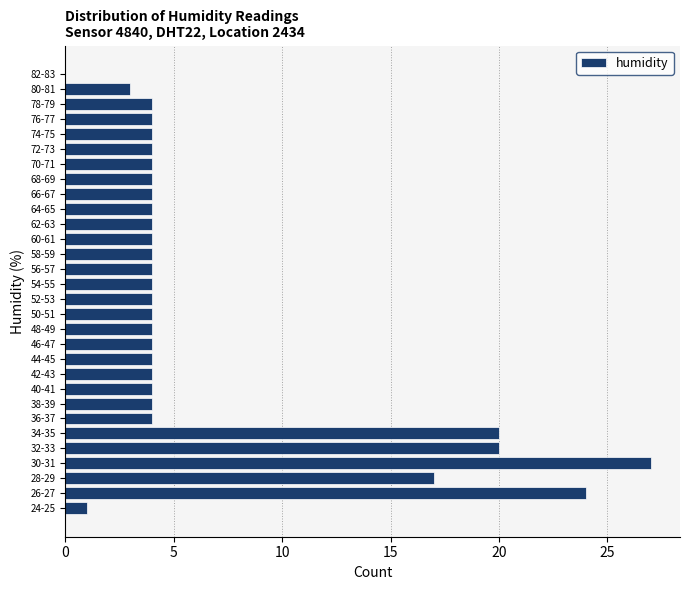

Reading bottom to top, what are all the values shown in this chart?

24-25=1	26-27=24	28-29=17	30-31=27	32-33=20	34-35=20	36-37=4	38-39=4	40-41=4	42-43=4	44-45=4	46-47=4	48-49=4	50-51=4	52-53=4	54-55=4	56-57=4	58-59=4	60-61=4	62-63=4	64-65=4	66-67=4	68-69=4	70-71=4	72-73=4	74-75=4	76-77=4	78-79=4	80-81=3	82-83=0